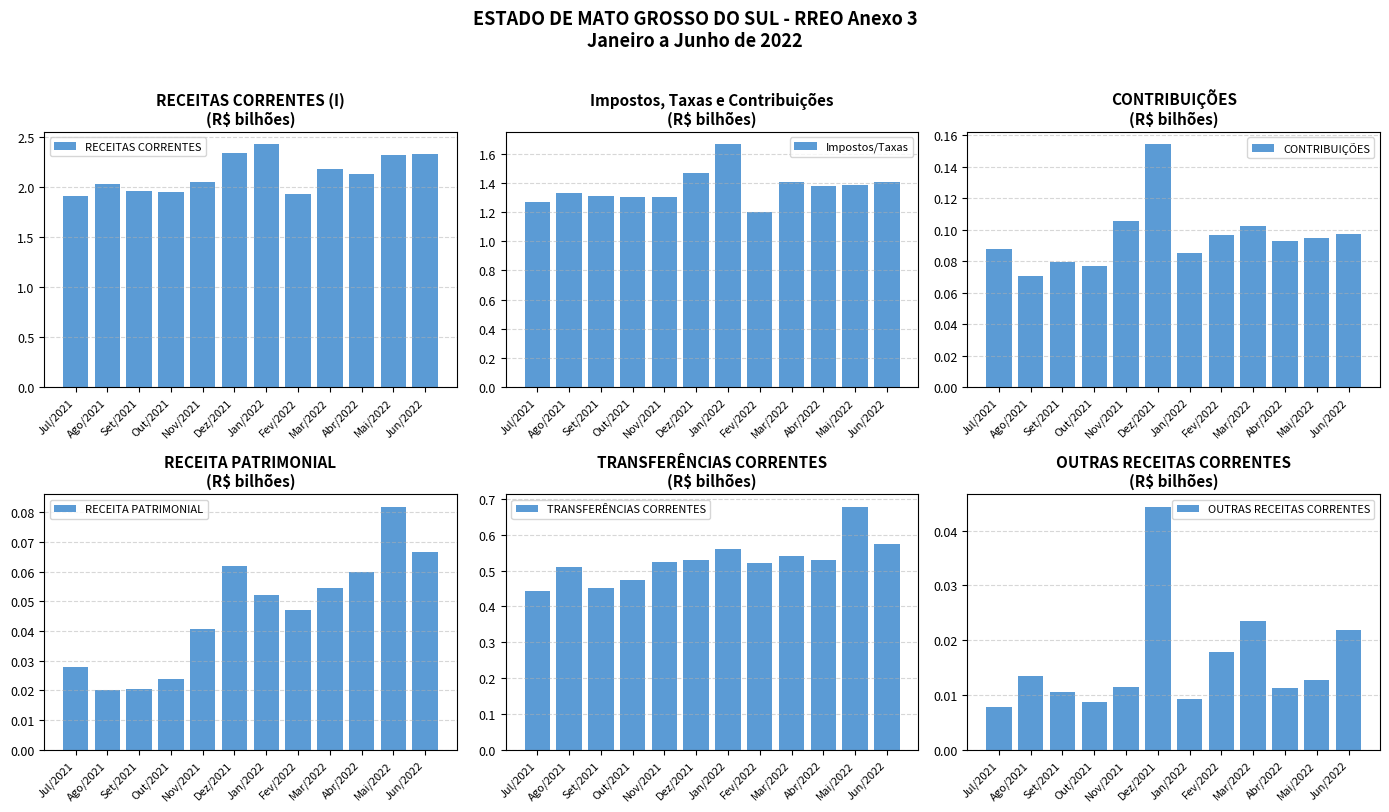

Between Dez/2021 and Abr/2022, which series saw the biggest shift?

RECEITAS CORRENTES